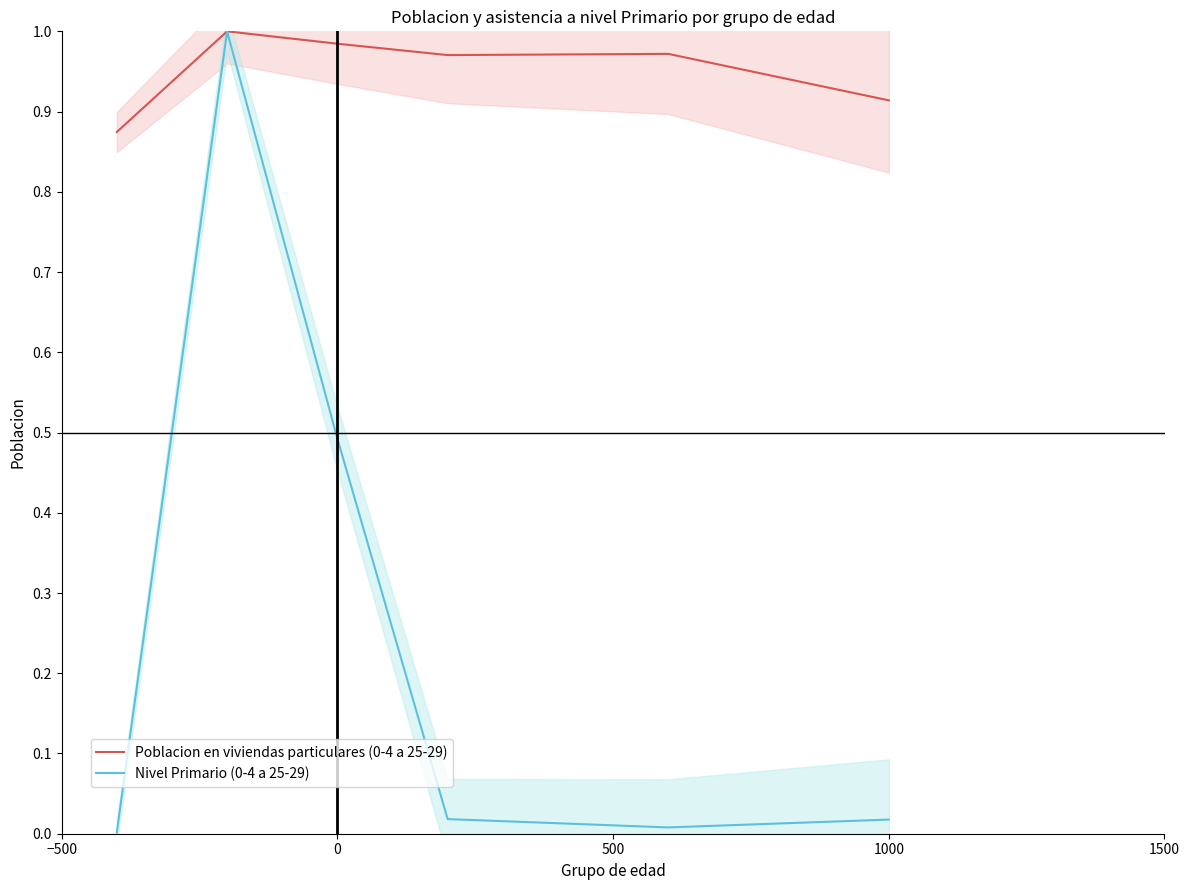

What are all the series names shown in the legend?

Poblacion en viviendas particulares (0-4 a 25-29), Nivel Primario (0-4 a 25-29)